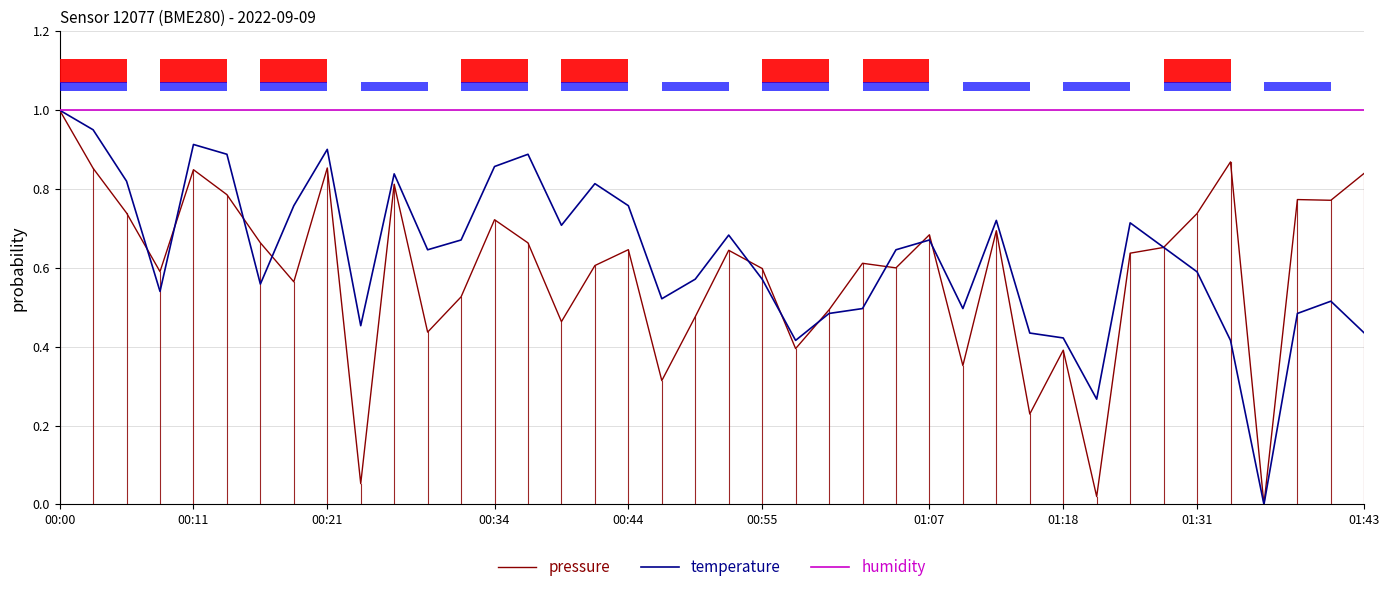

The humidity series shows 1.0 at 22. True or false?

True